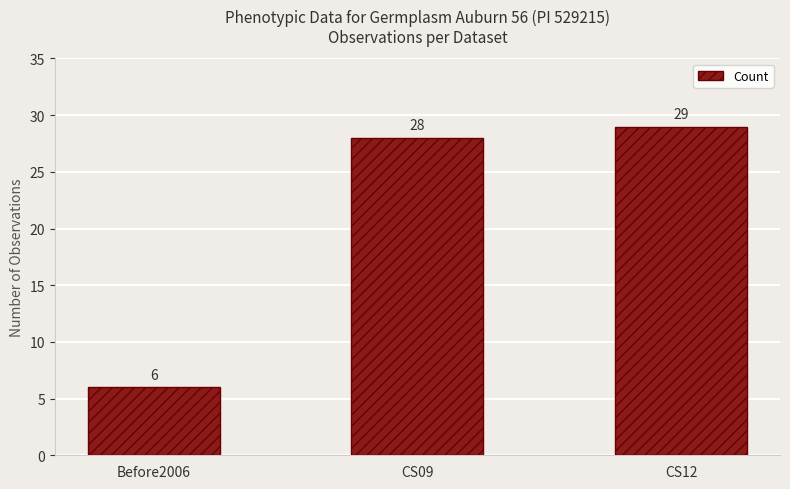

Approximately how many times larger is the value at CS09 compared to CS12?

1.0